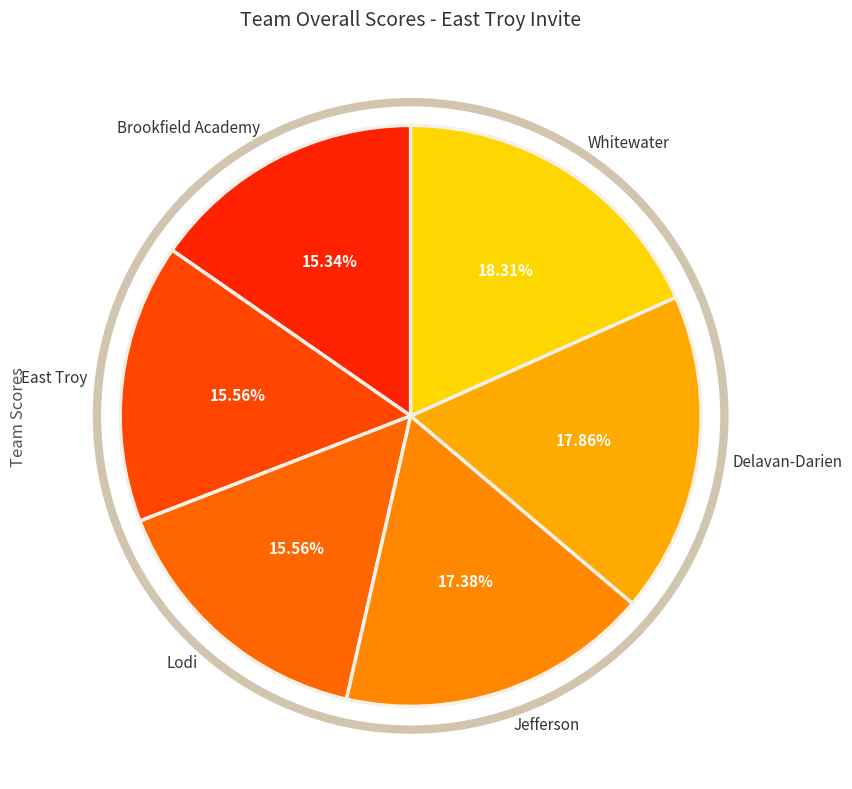

Do Delavan-Darien and East Troy together represent more than half of the pie?

No